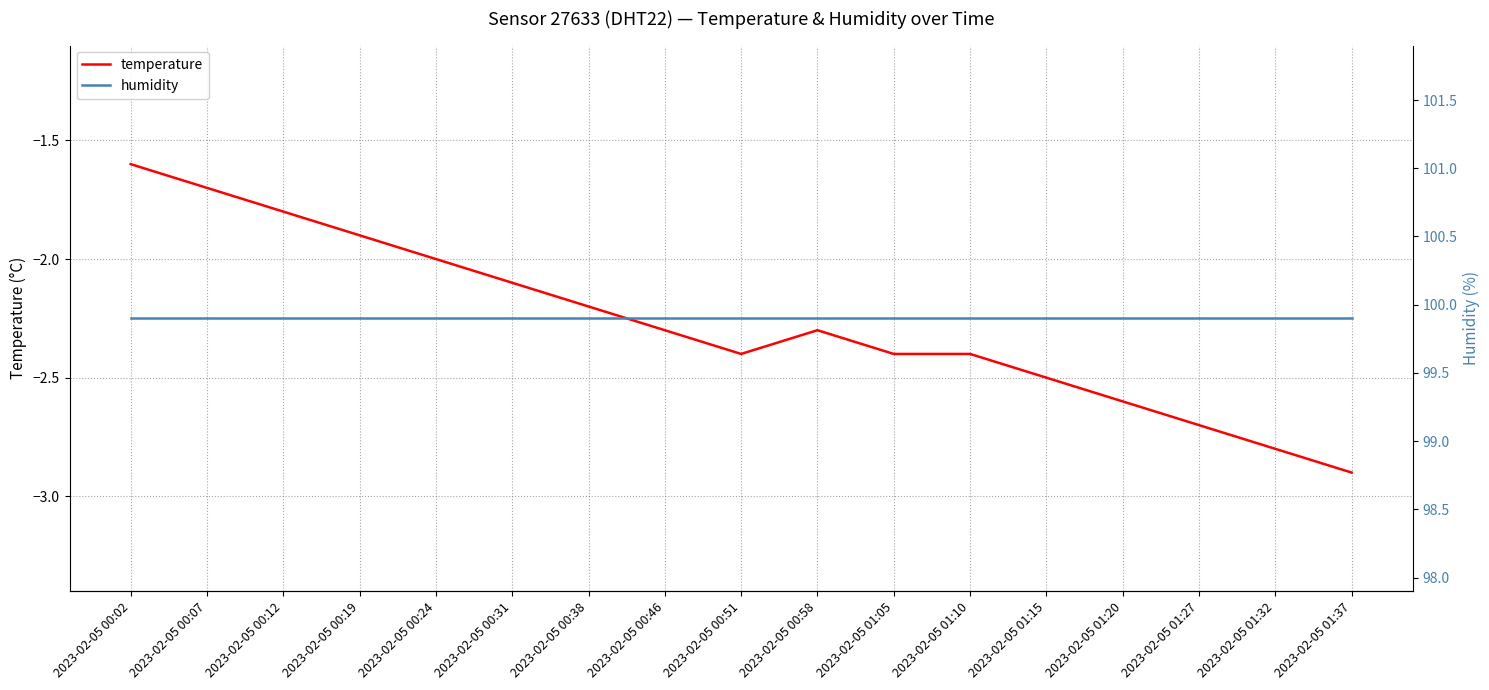

Which series has the largest total across all categories?

humidity